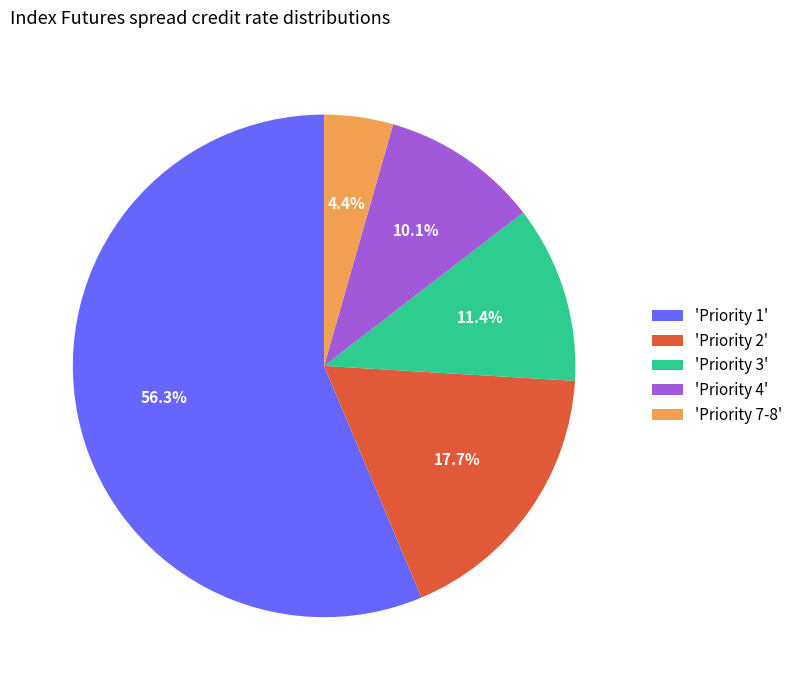

Between 'Priority 4' and 'Priority 1', which is larger?

'Priority 1'